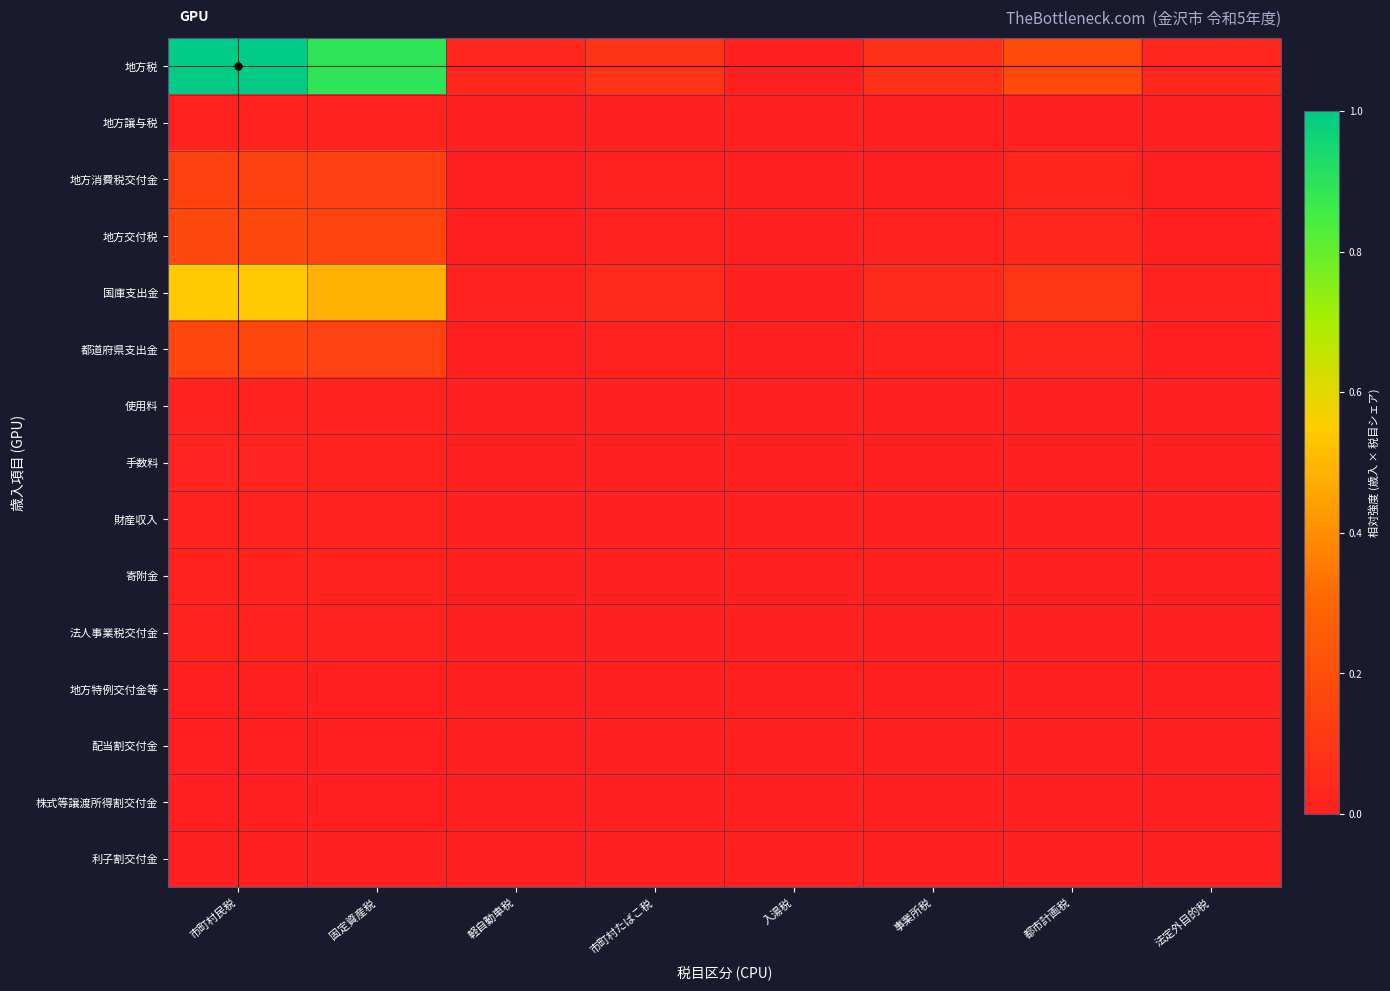

Which has a higher value, 都市計画税 or 市町村たばこ税?

都市計画税